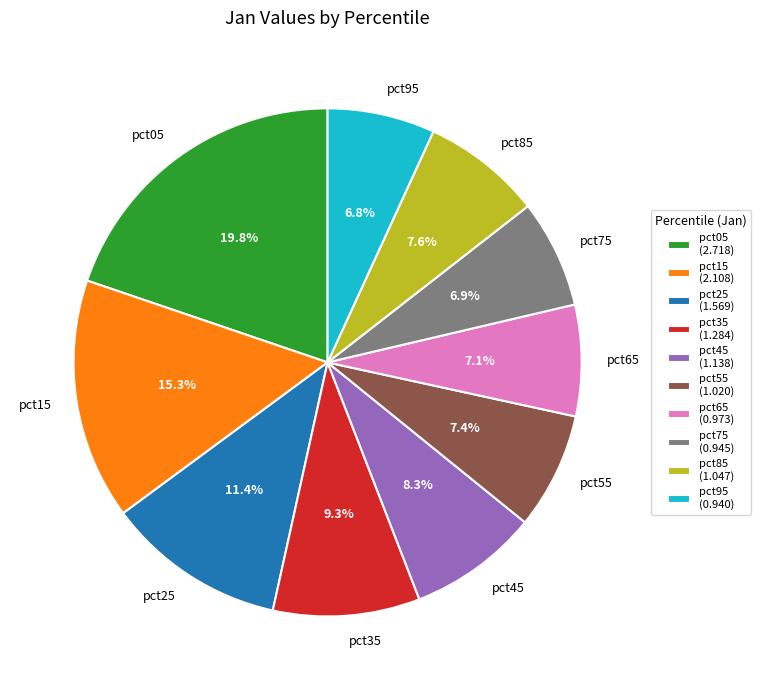

To the nearest percent, what is the difference between the largest and smallest slice percentages?

13%